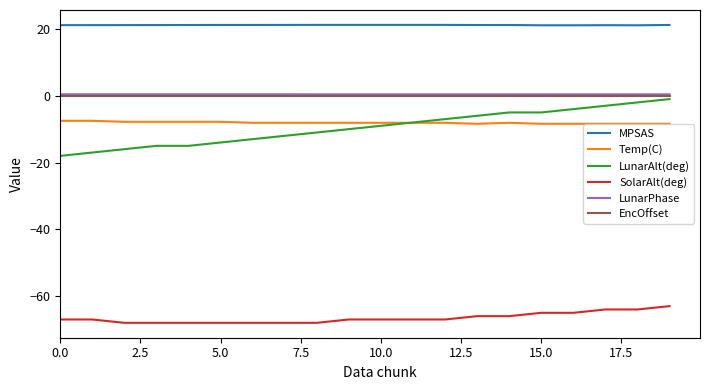

How many series are shown in this chart?

6